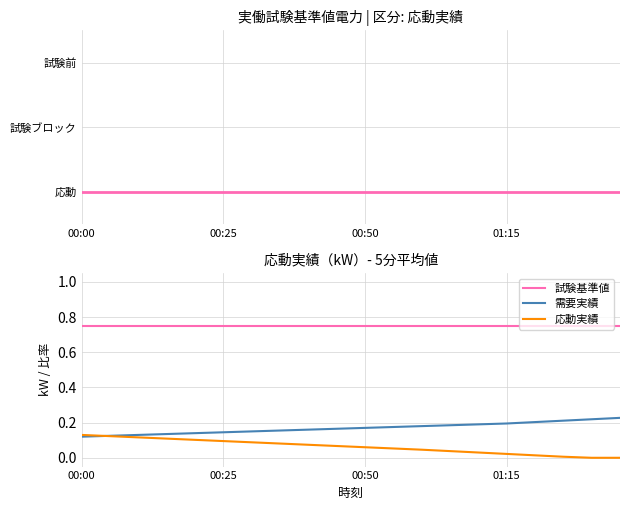

What are all the series names shown in the legend?

応動実績, 試験基準値, 需要実績